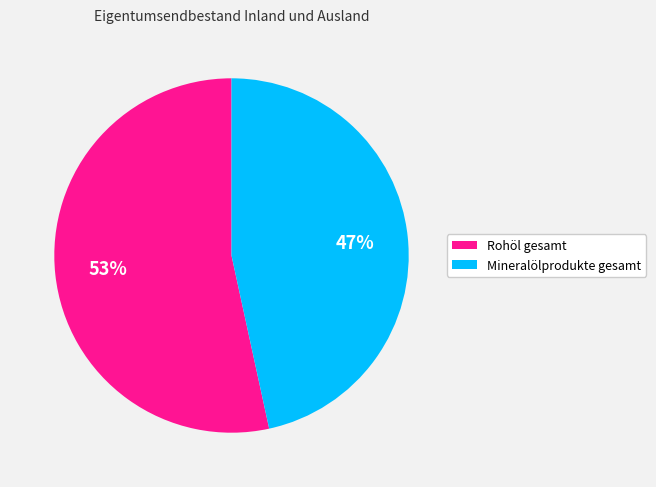

Which has a higher value, Rohöl gesamt or Mineralölprodukte gesamt?

Rohöl gesamt